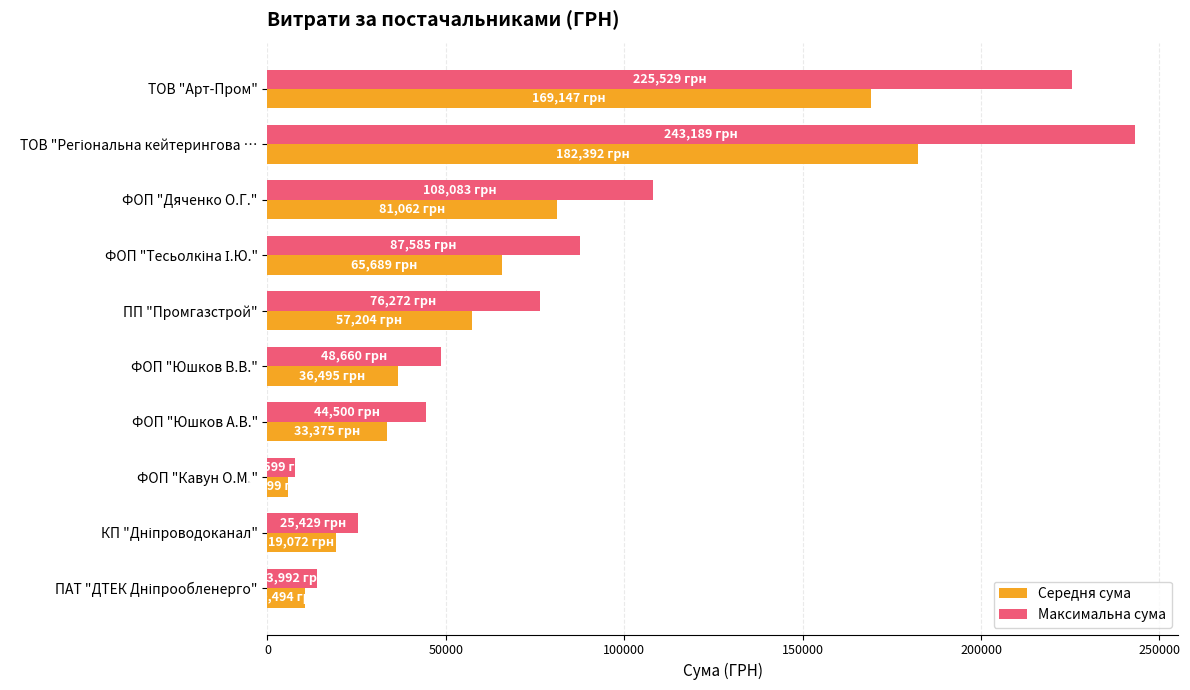

The value of Середня сума at ФОП "Юшков А.В." is 33375.0. True or false?

True